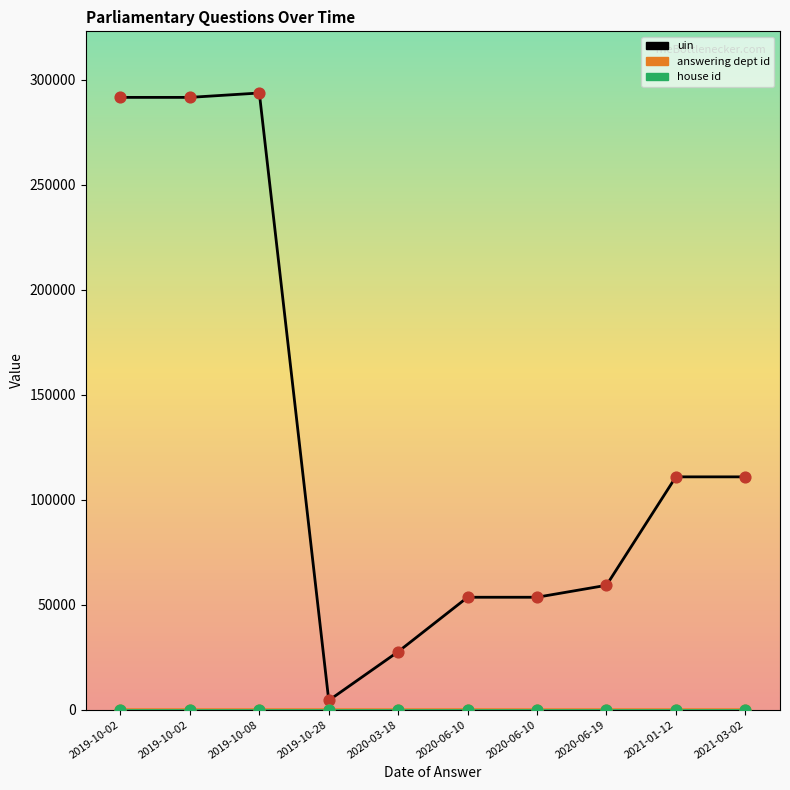

At how many categories does at least one series exceed 110957?

3